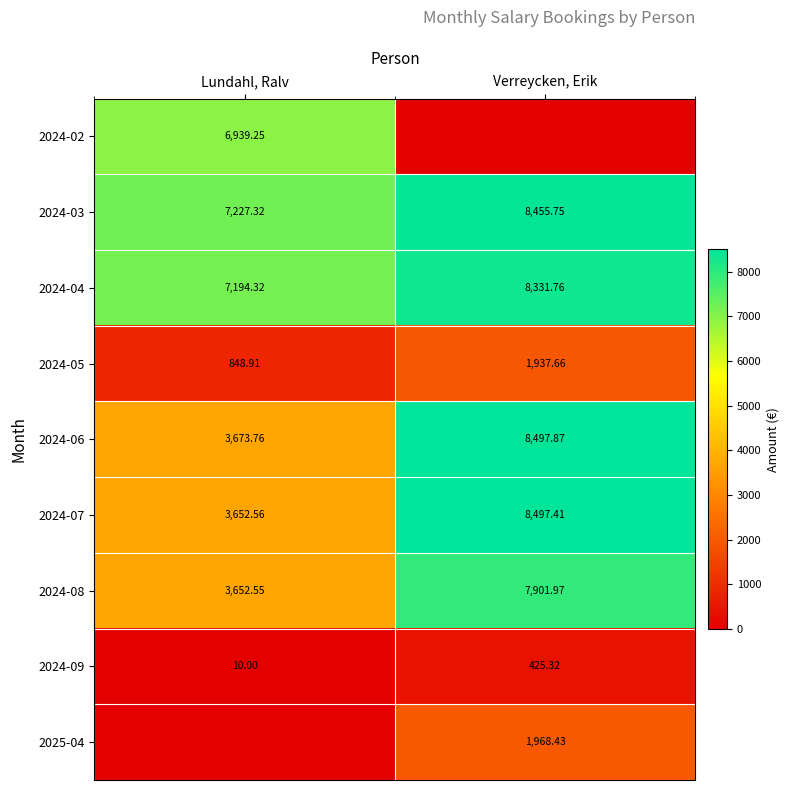

Is the value of 2024-08 at Lundahl, Ralv greater than the value of 2024-07 at Lundahl, Ralv?

No